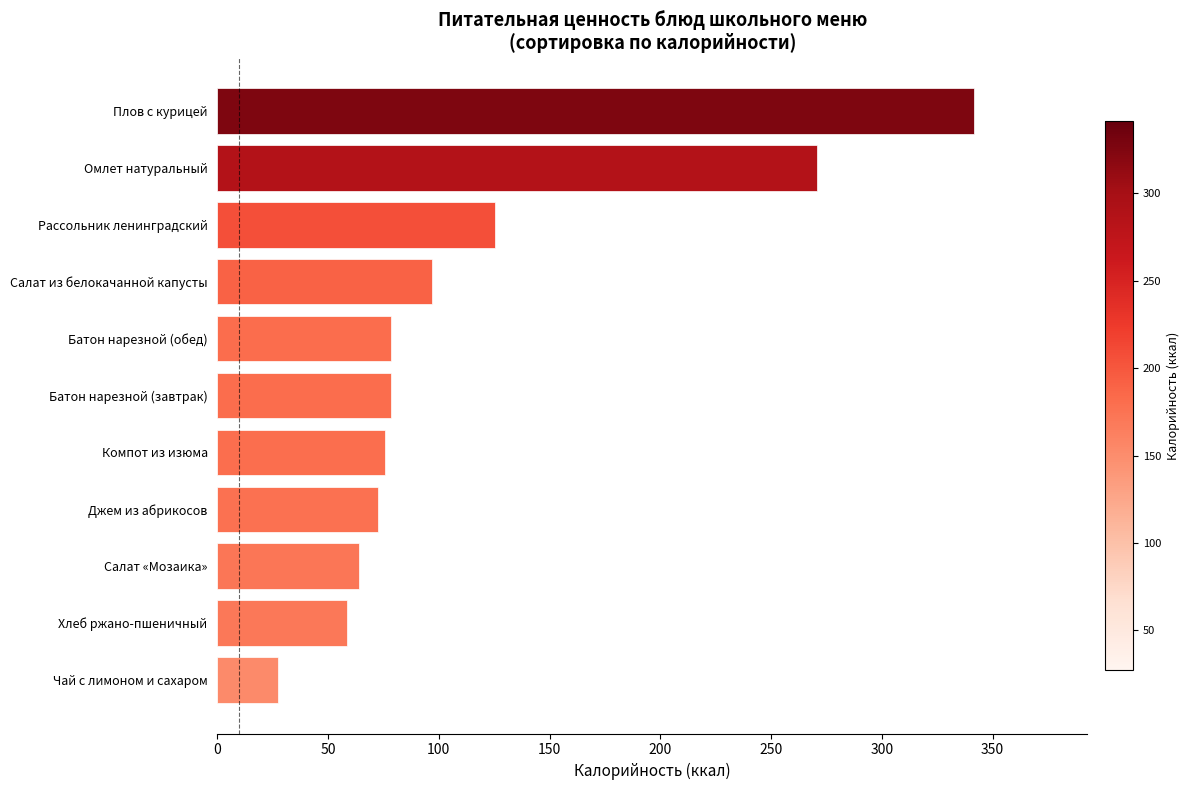

What is the difference between the second highest and minimum values?

243.4